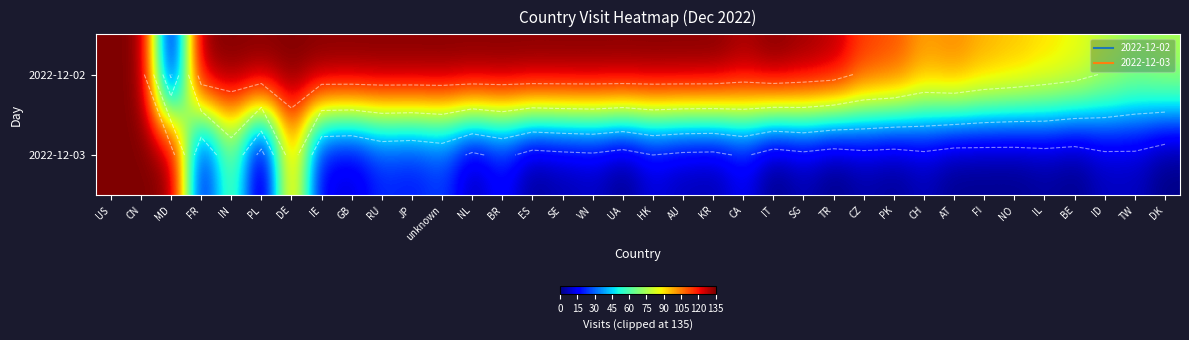

Which series changed the most between JP and IL?

2022-12-02